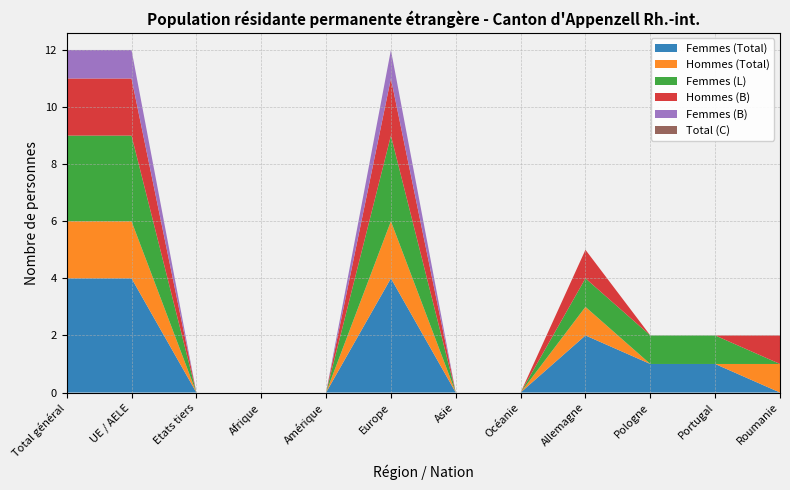

Reading right to left, extract all data points from this chart.

Femmes (Total): 0	1	1	2	0	0	4	0	0	0	4	4
Hommes (Total): 1	0	0	1	0	0	2	0	0	0	2	2
Femmes (L): 0	1	1	1	0	0	3	0	0	0	3	3
Hommes (B): 1	0	0	1	0	0	2	0	0	0	2	2
Femmes (B): 0	0	0	0	0	0	1	0	0	0	1	1
Total (C): 0	0	0	0	0	0	0	0	0	0	0	0